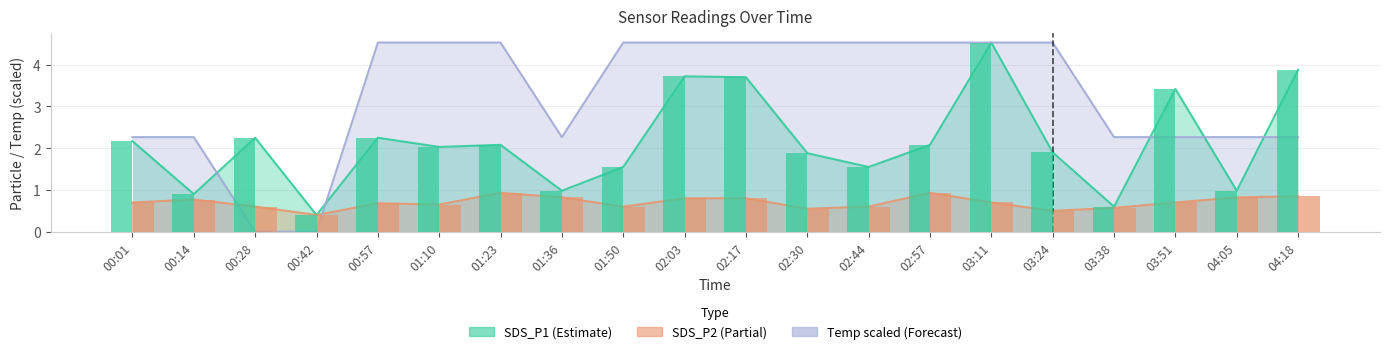

At which label does SDS_P2 reach its minimum?

00:42